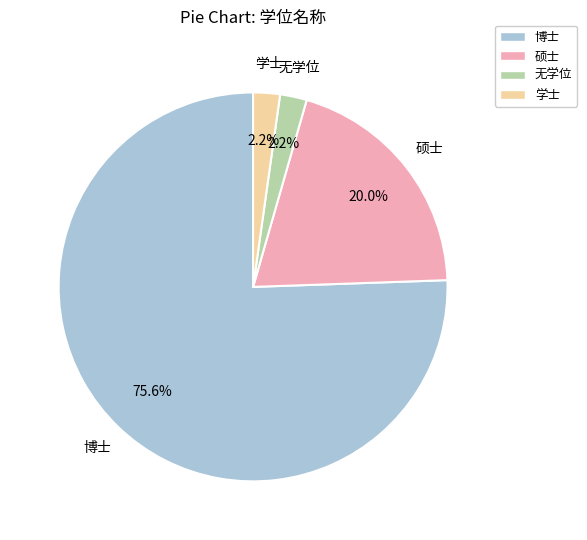

Is 博士 the majority of the pie?

Yes